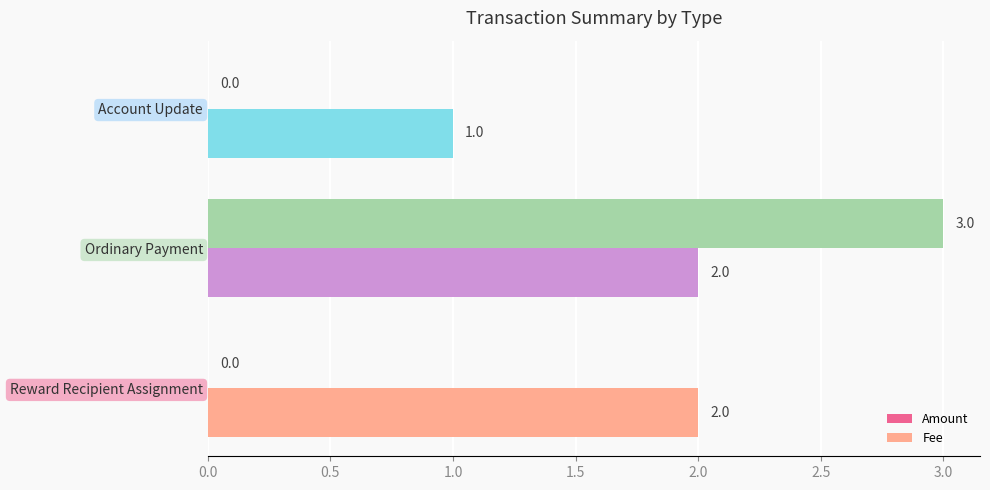

How many Amount values are between 0 and 3?

3